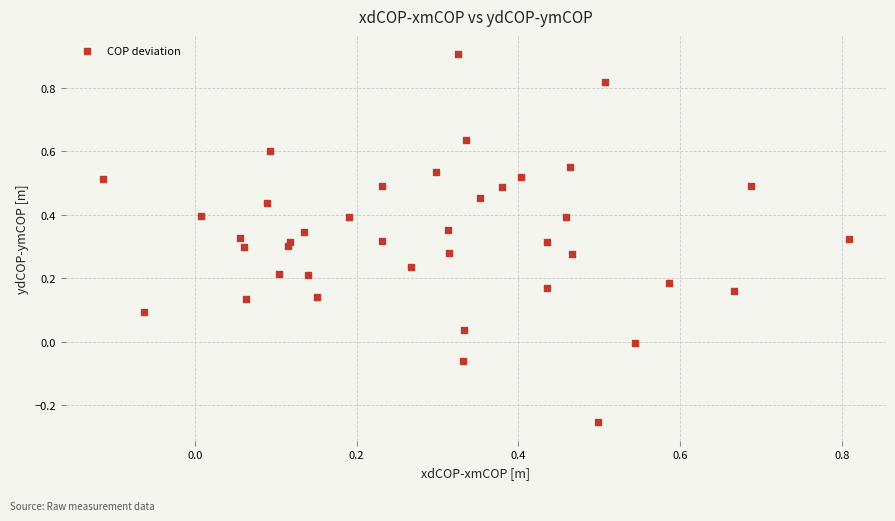

What is the range of Y values (max minus min)?

1.2